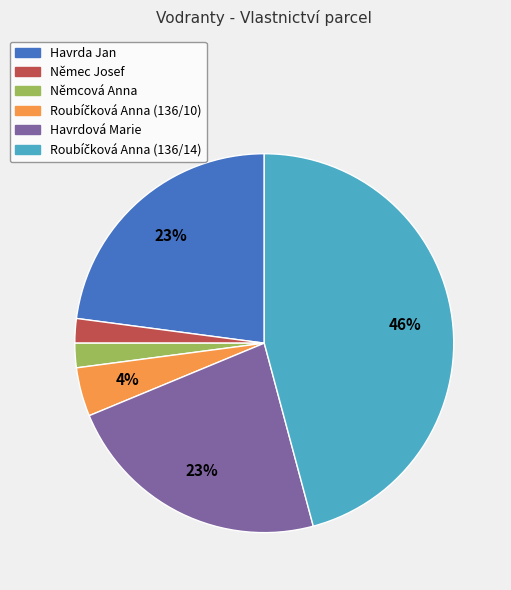

To the nearest percent, what percentage of the pie is Němec Josef?

2%